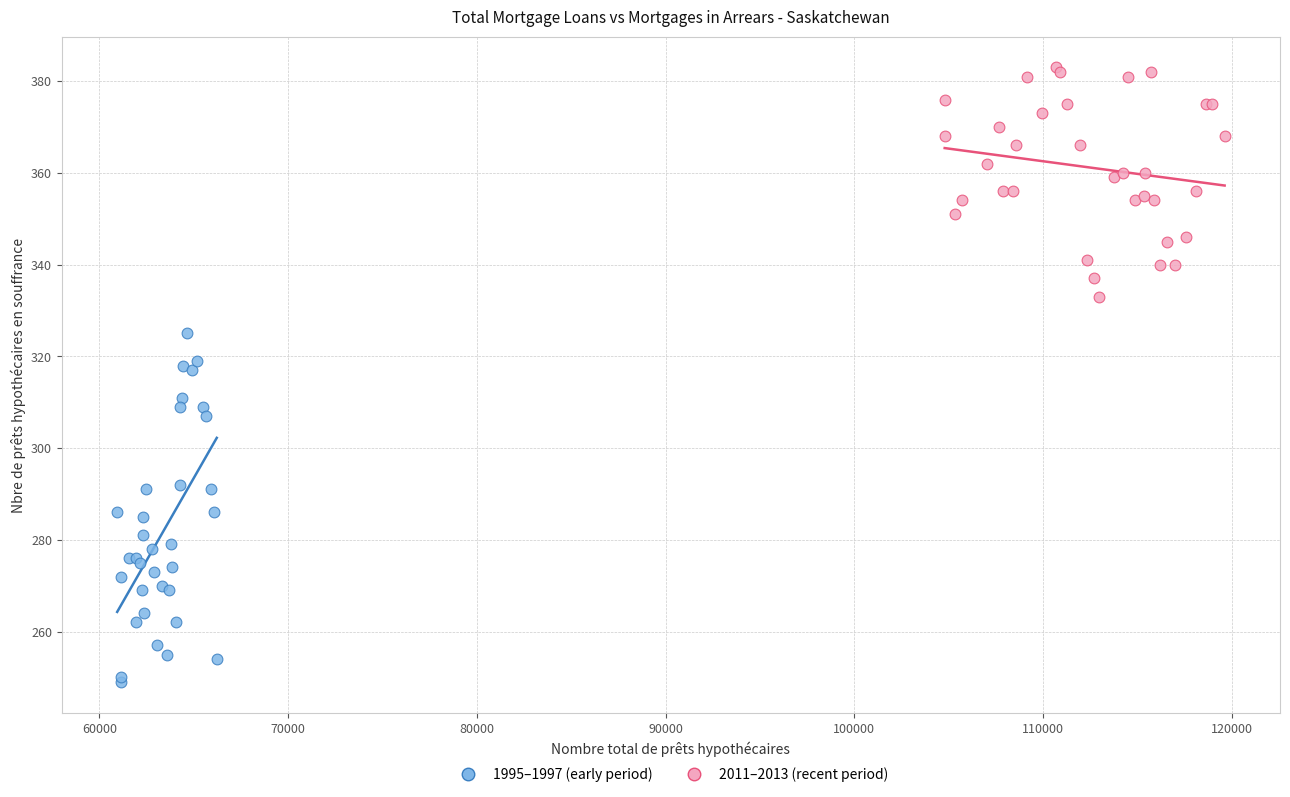

Which series contains the highest Y value?

2011–2013 (recent period)